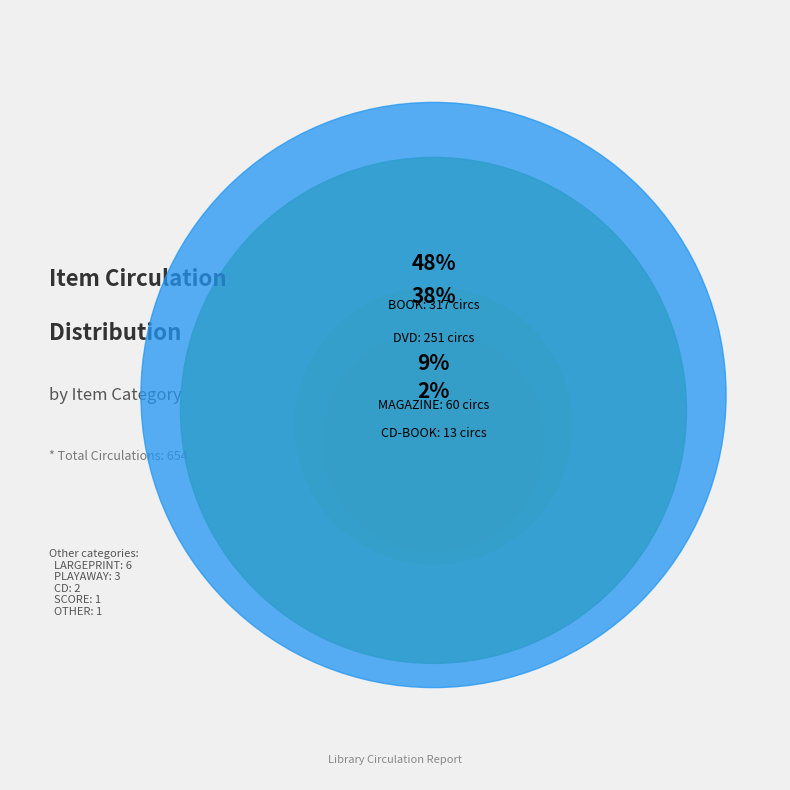

Does BOOK represent more than half of the total?

No